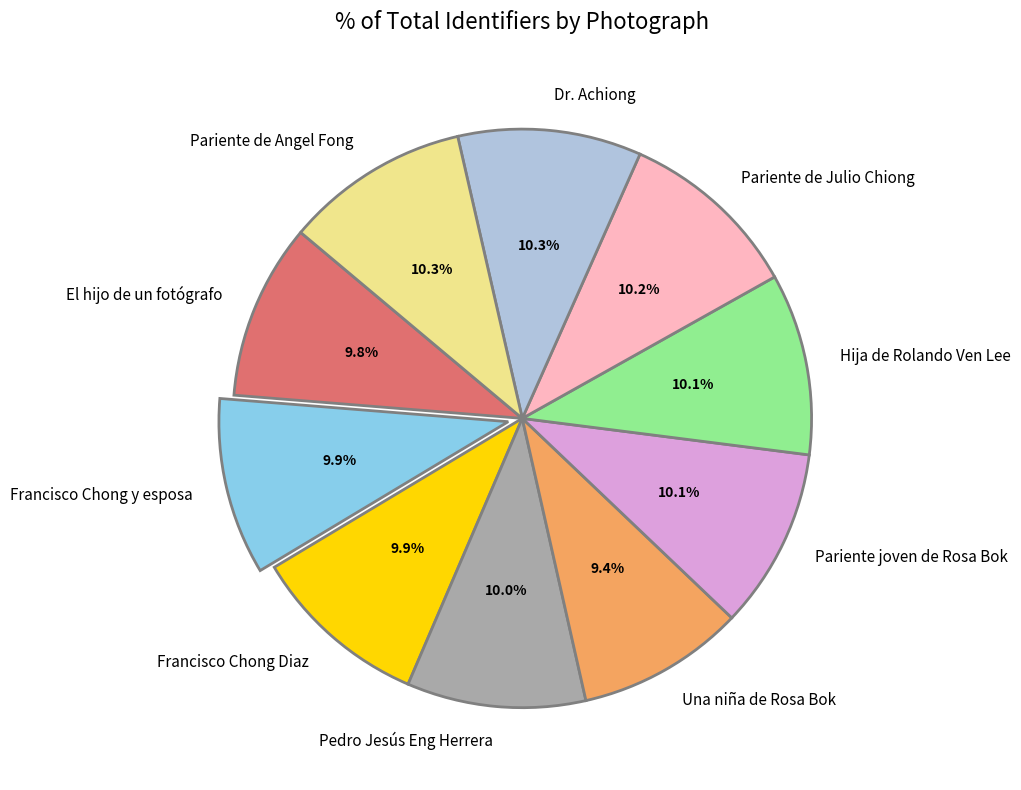

The Hija de Rolando Ven Lee slice represents 1% of the pie. True or false?

False